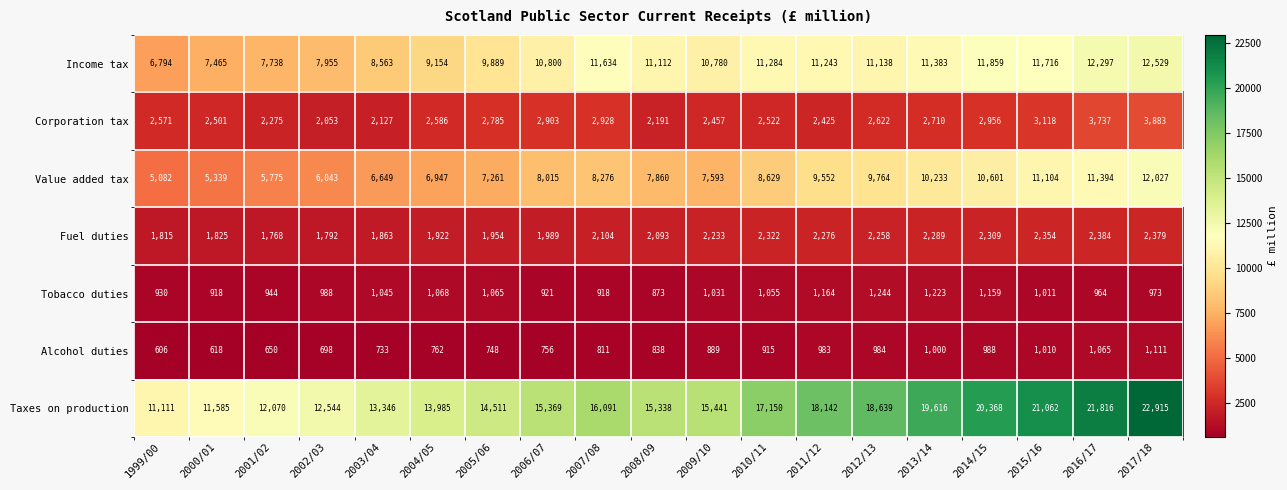

At which label does Taxes on production first exceed 15441?

2007/08